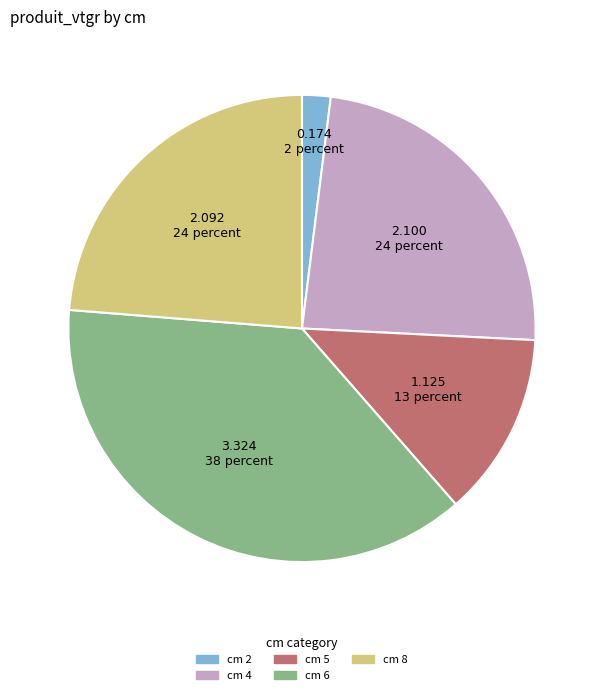

Does any single category account for the majority?

No